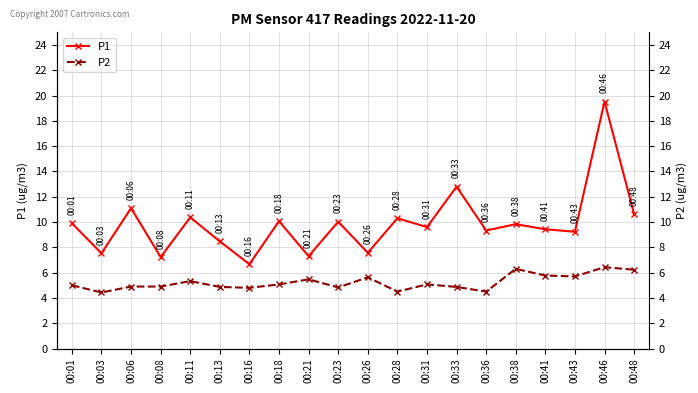

Which series has the largest total across all categories?

P1